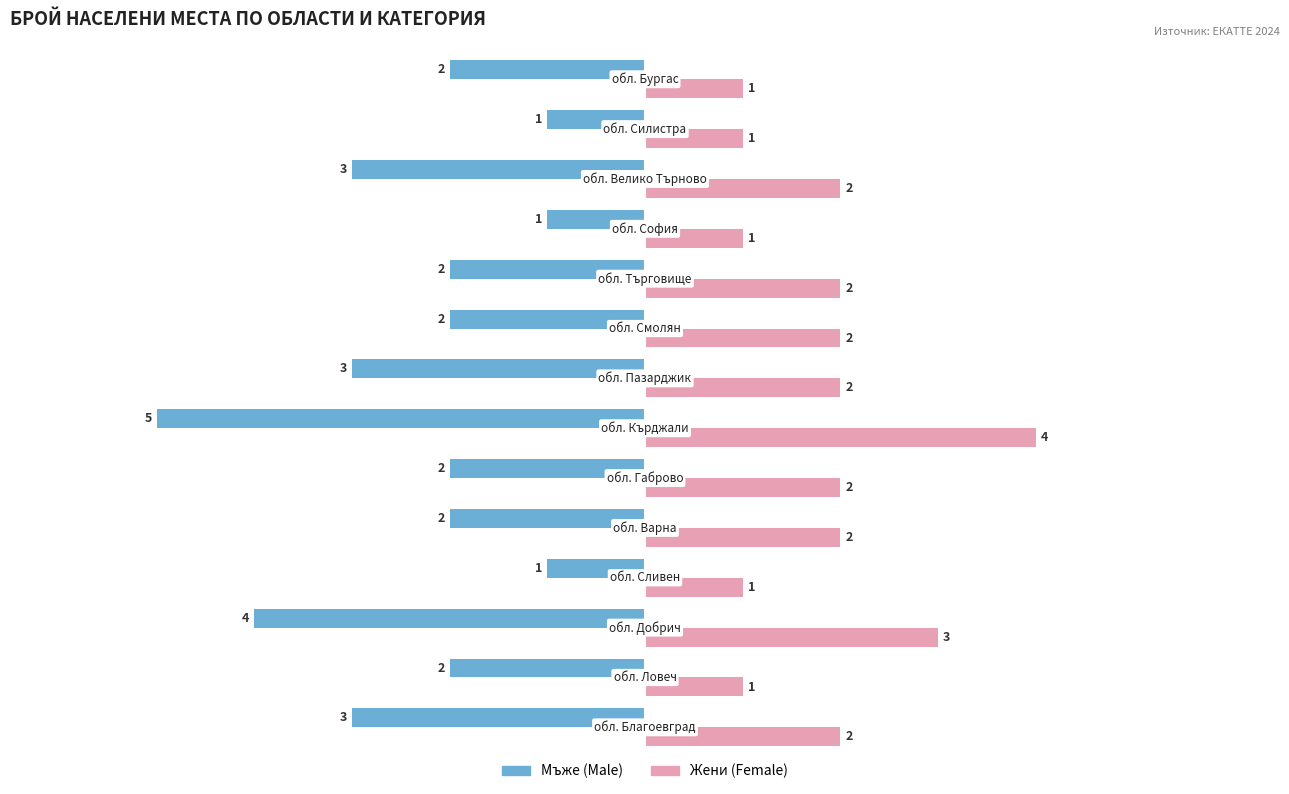

What is the minimum value shown in the chart?

-5